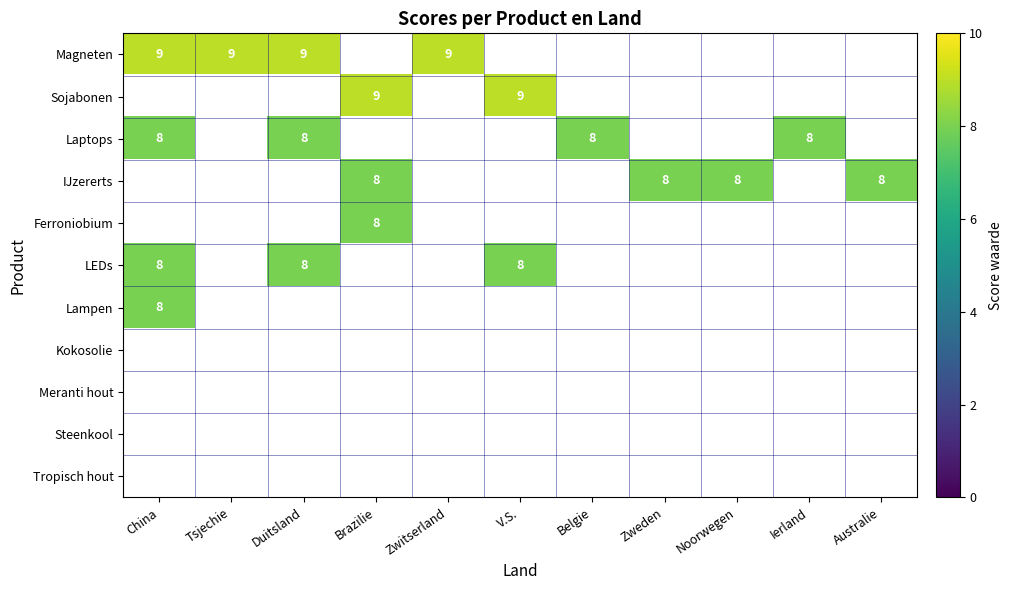

Which category has the highest value across all series?

China